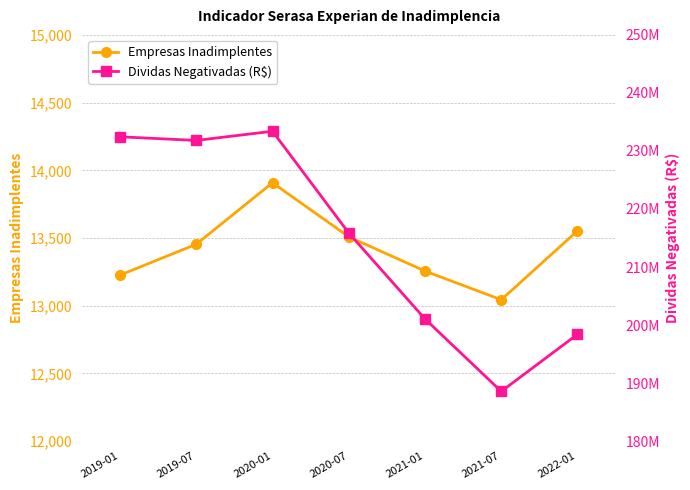

Rank the categories by Dividas Negativadas (R$) value from highest to lowest.

2020-01, 2019-01, 2019-07, 2020-07, 2021-01, 2022-01, 2021-07